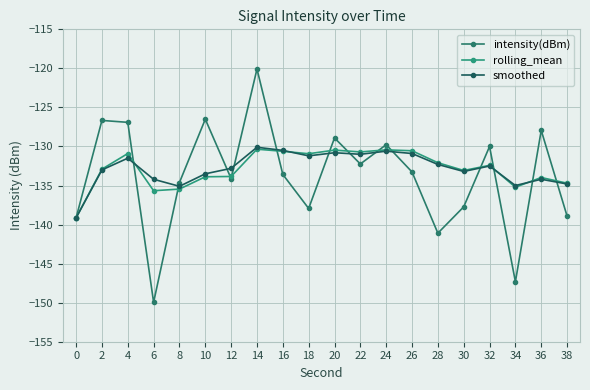

What is the difference between the smoothed values at 34 and 6?

0.8